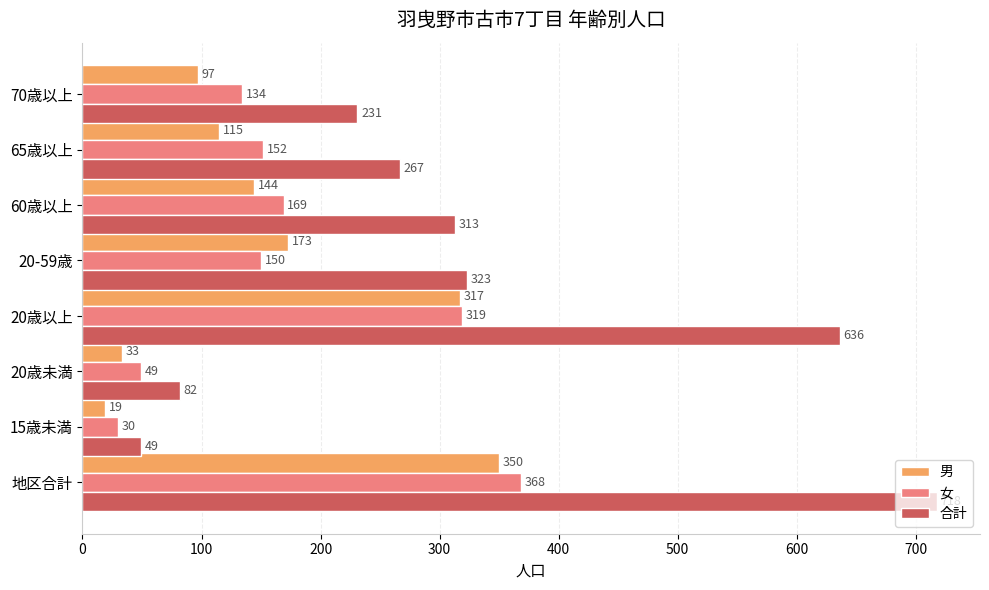

Which series has the widest spread of values?

合計